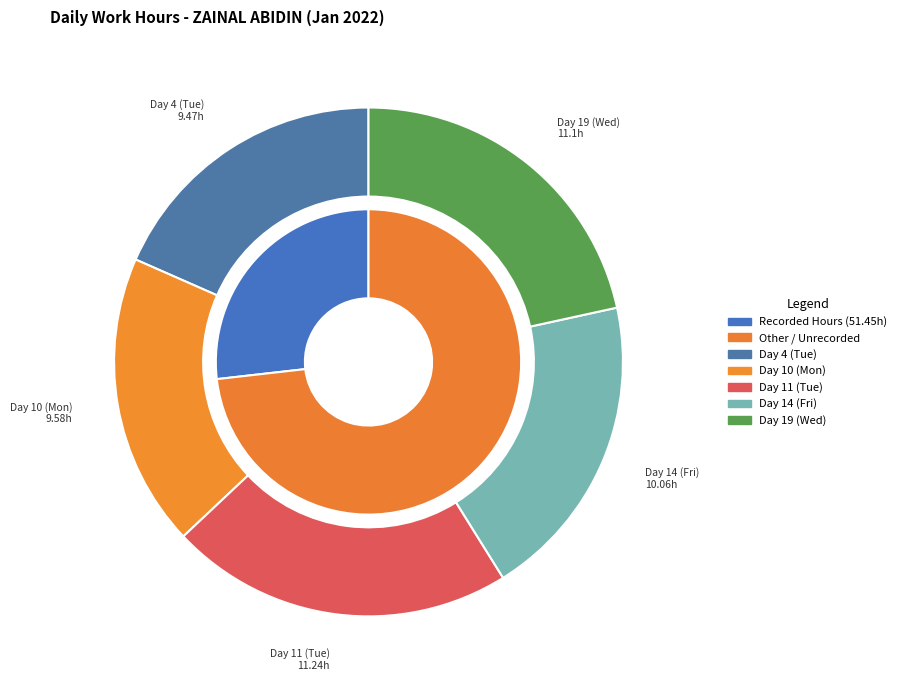

True or false: Day 4 (Tue) accounts for 18% of the total.

True